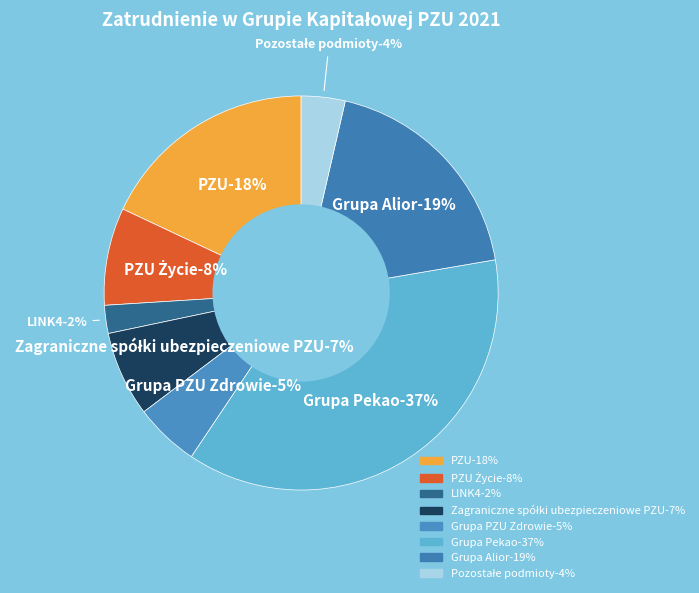

Is it true that PZU Życie is 1% of the pie?

False